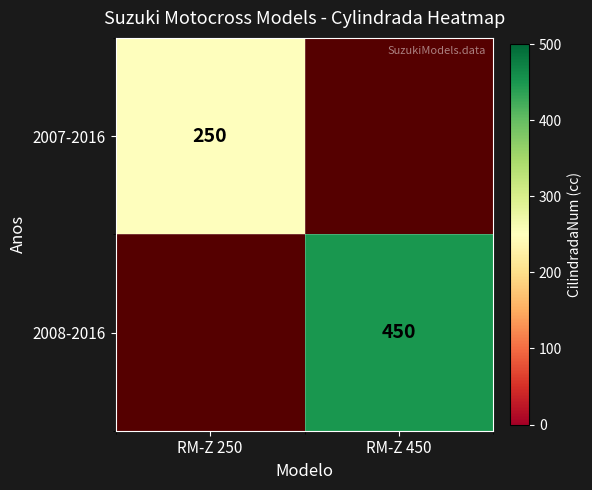

Count the number of categories in the chart.

2